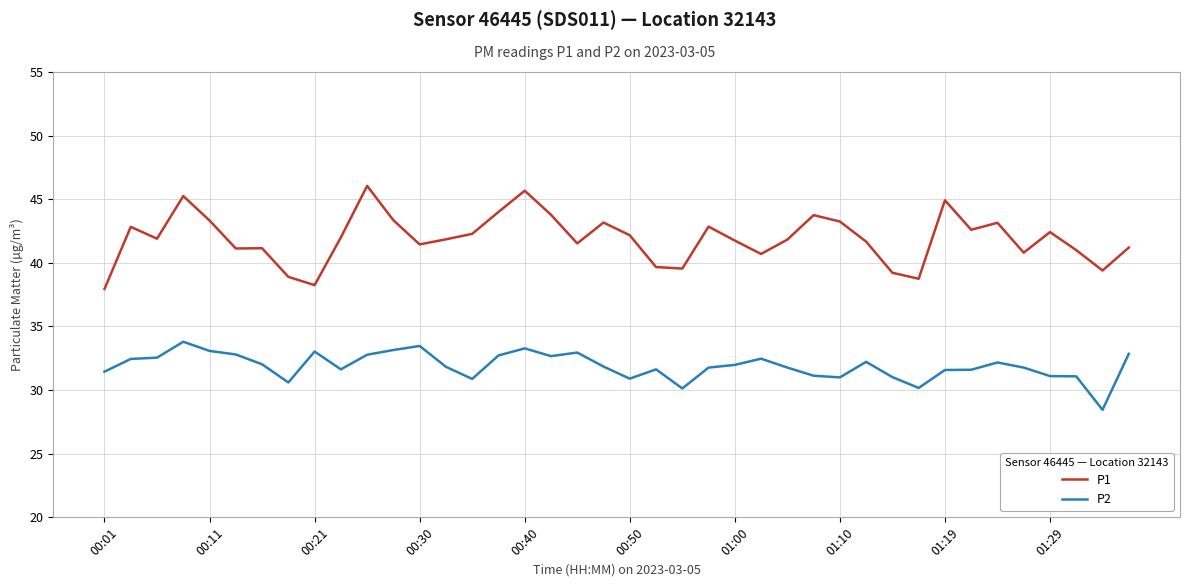

List the series in order of their peak value, lowest first.

P2, P1